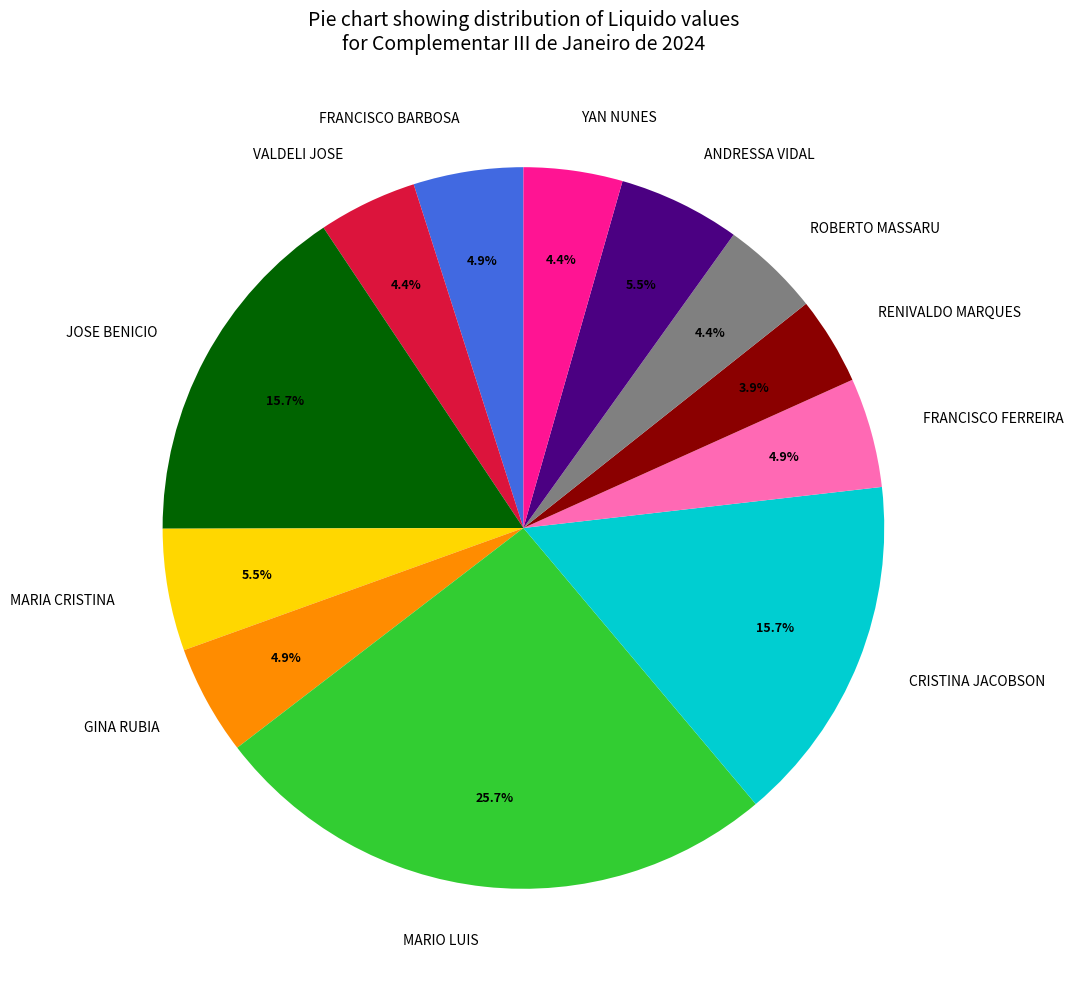

True or false: ROBERTO MASSARU accounts for 14% of the total.

False